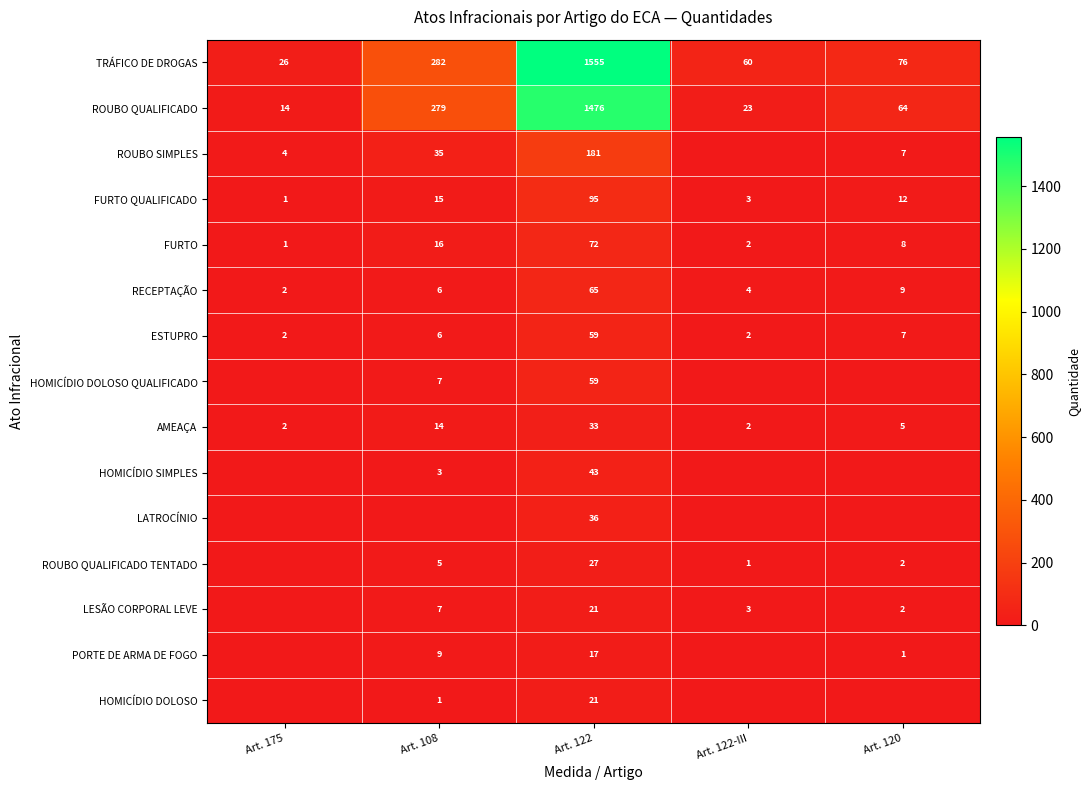

The value of LESÃO CORPORAL LEVE at Art. 120 is 1. True or false?

False